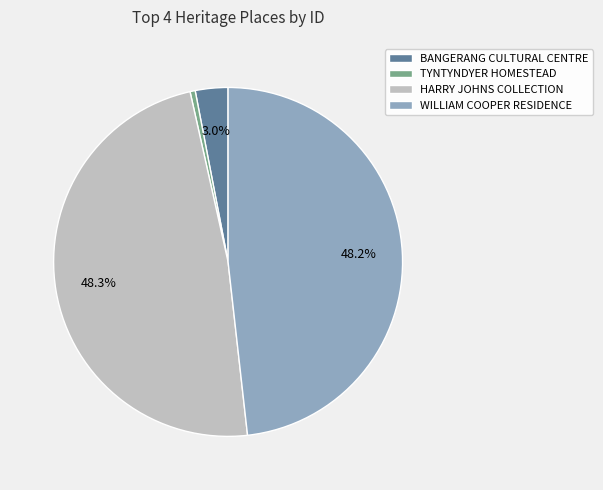

To the nearest percent, what is the average slice percentage?

25%